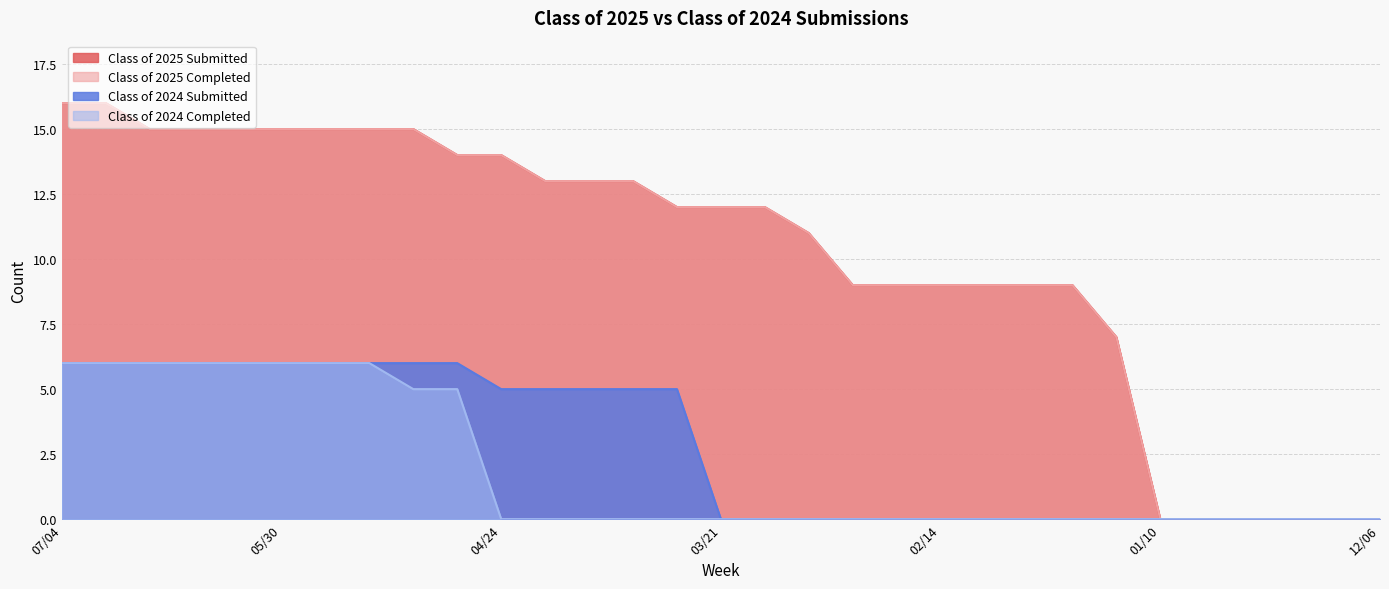

True or false: Class of 2025 Submitted and Class of 2024 Completed intersect in this chart.

False